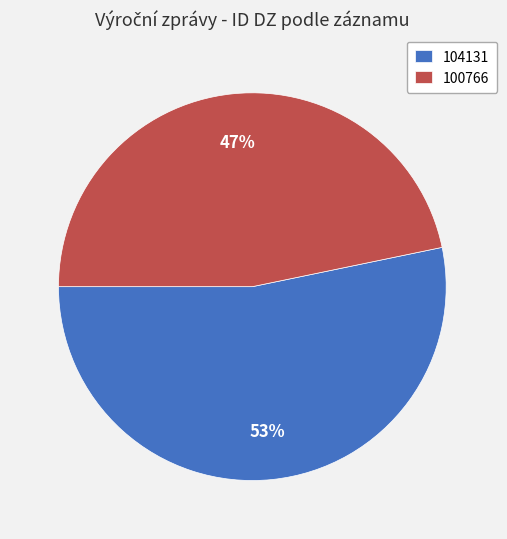

Does any single category account for the majority?

Yes